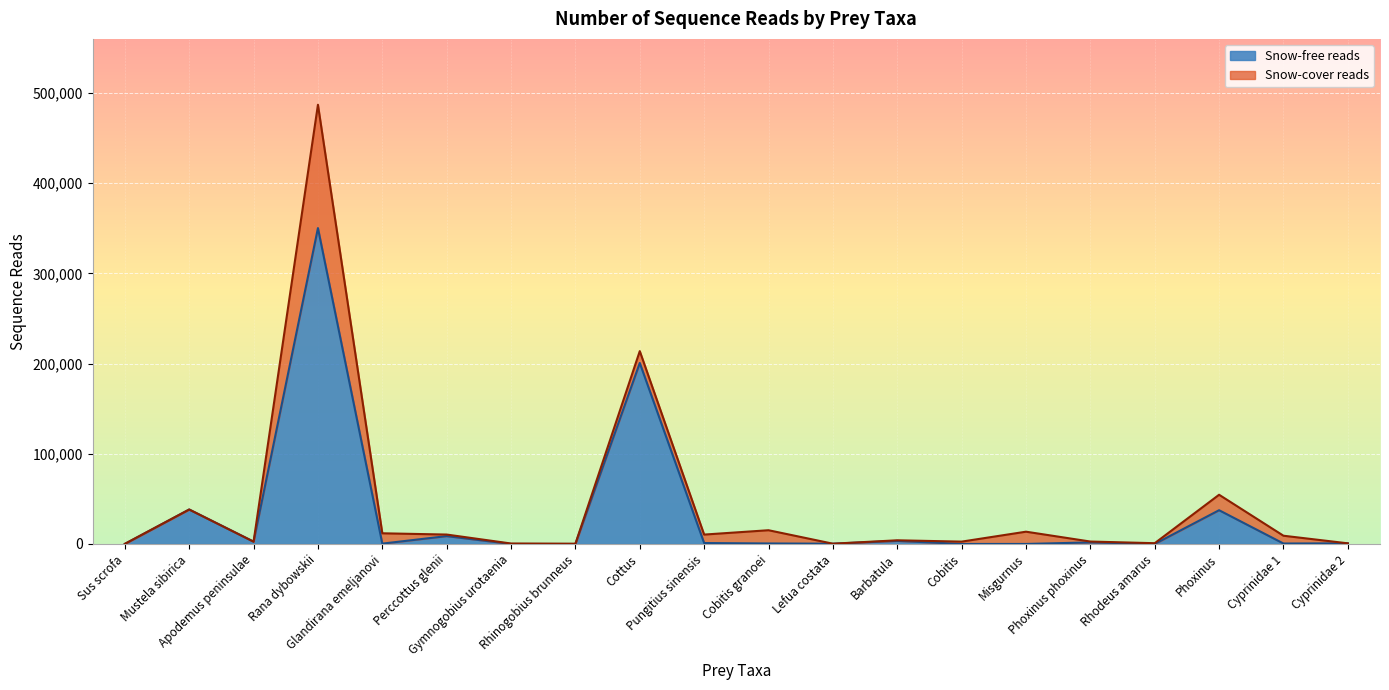

How many points are higher than both their immediate neighbors (excluding endpoints)?

7